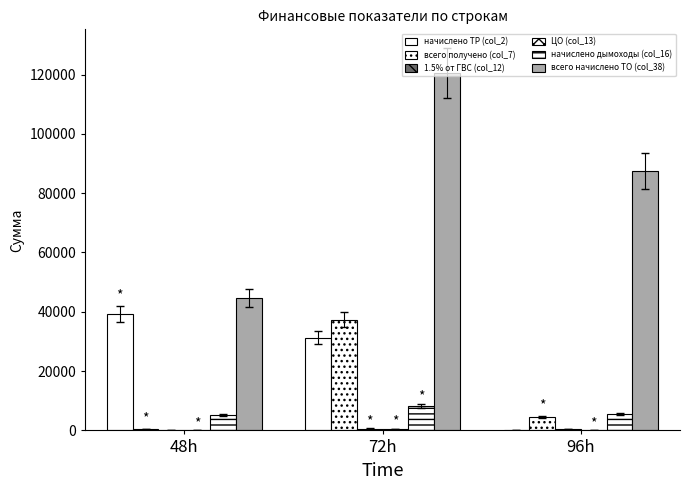

What is the value of the начислено дымоходы (col_16) bar at the 3rd from the left?

5568.7